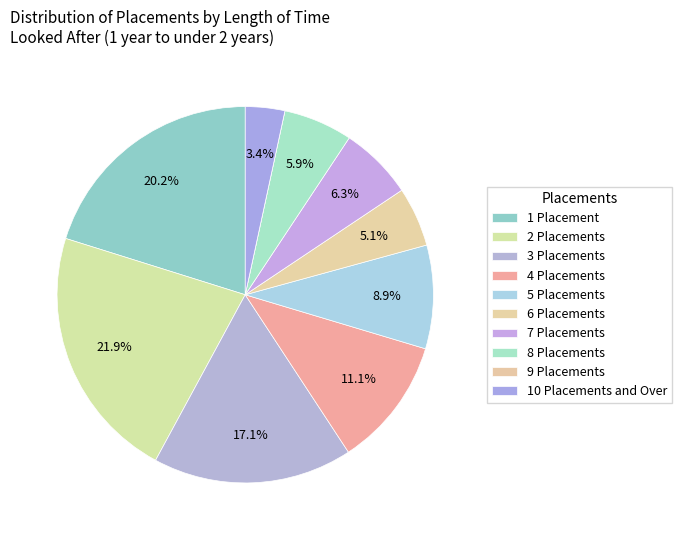

Does 4 Placements represent more than half of the total?

No